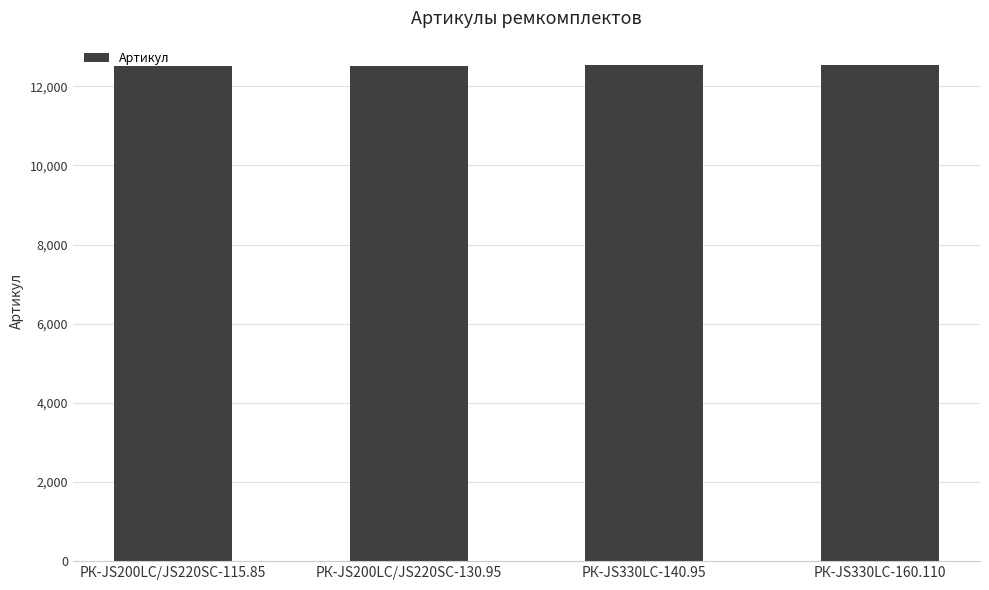

What is the ratio of the value at РК-JS330LC-140.95 to the value at РК-JS200LC/JS220SC-115.85?

1.0